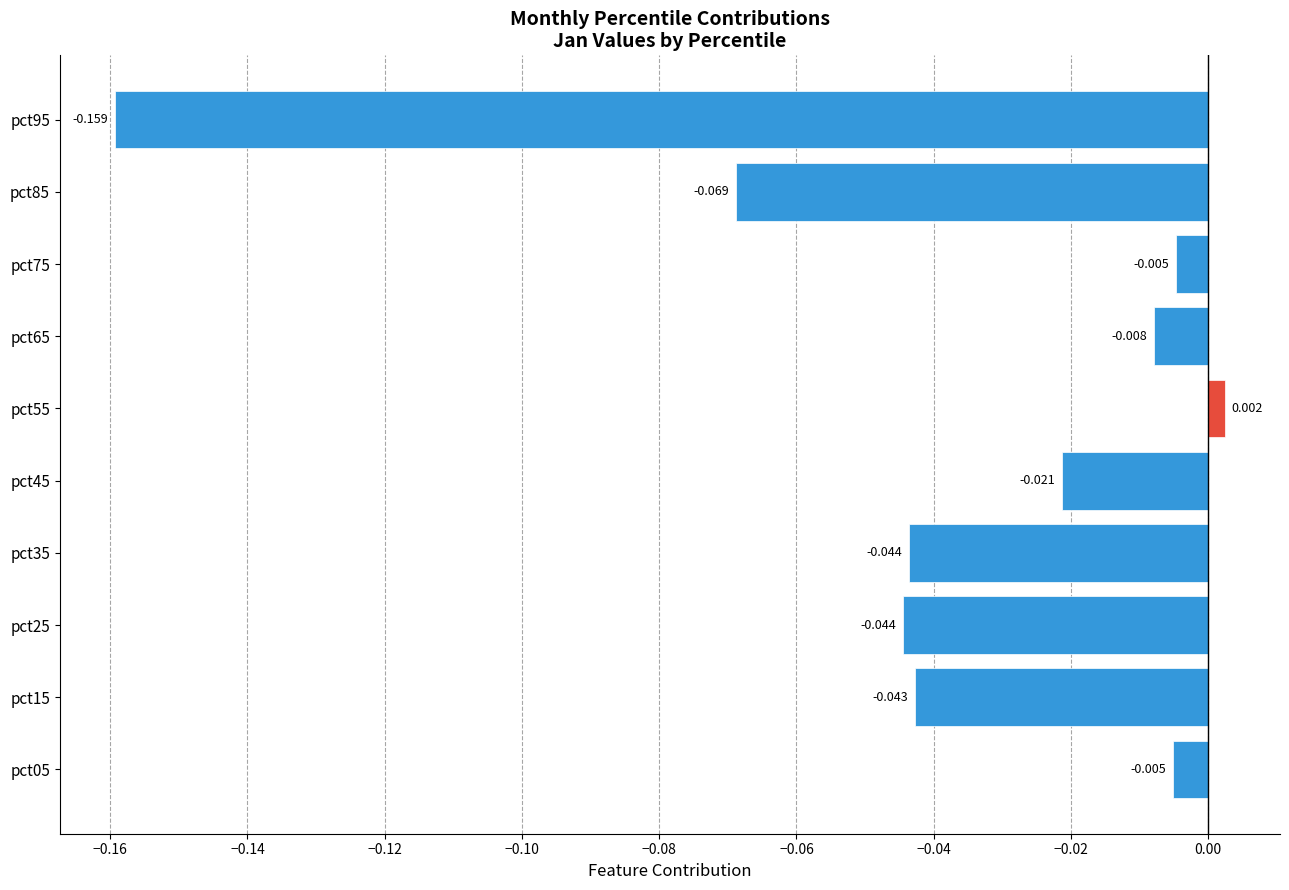

How many values are below zero?

9